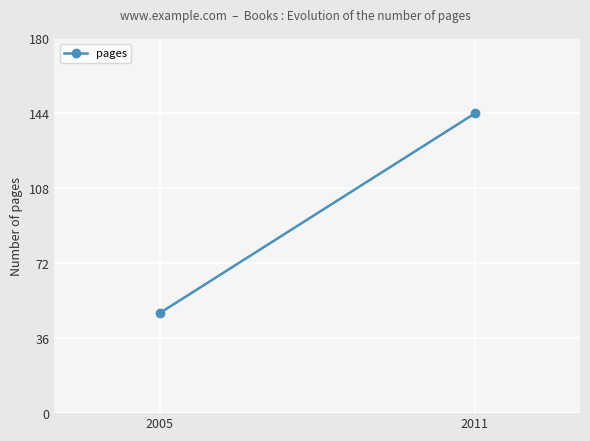

What is the minimum value shown in the chart?

48